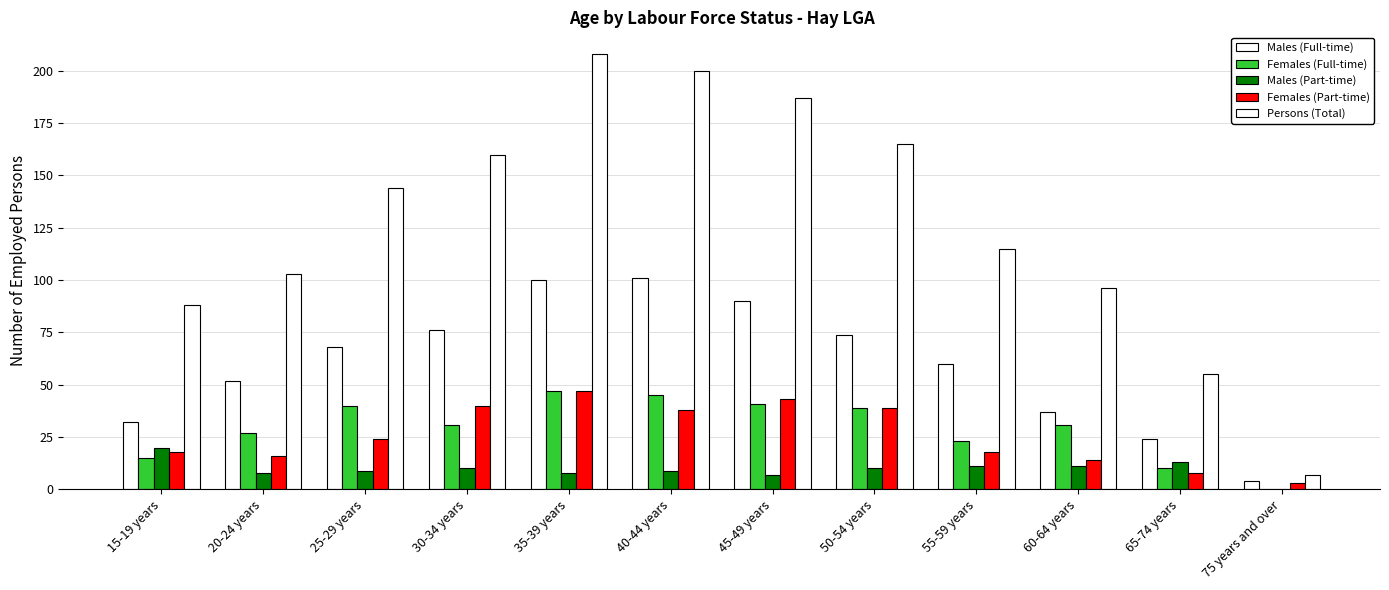

The Persons (Total) series shows 144 at 25-29 years. True or false?

True